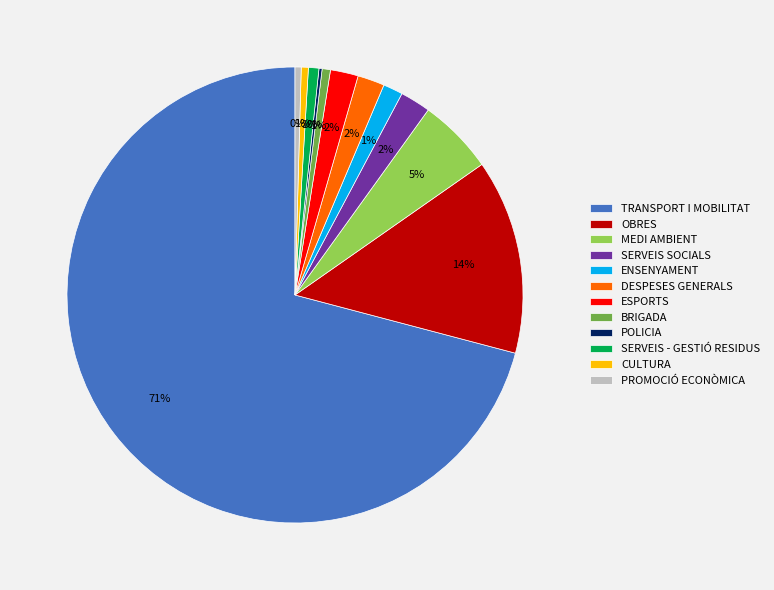

What percentage is the SERVEIS SOCIALS slice, to the nearest percent?

2%